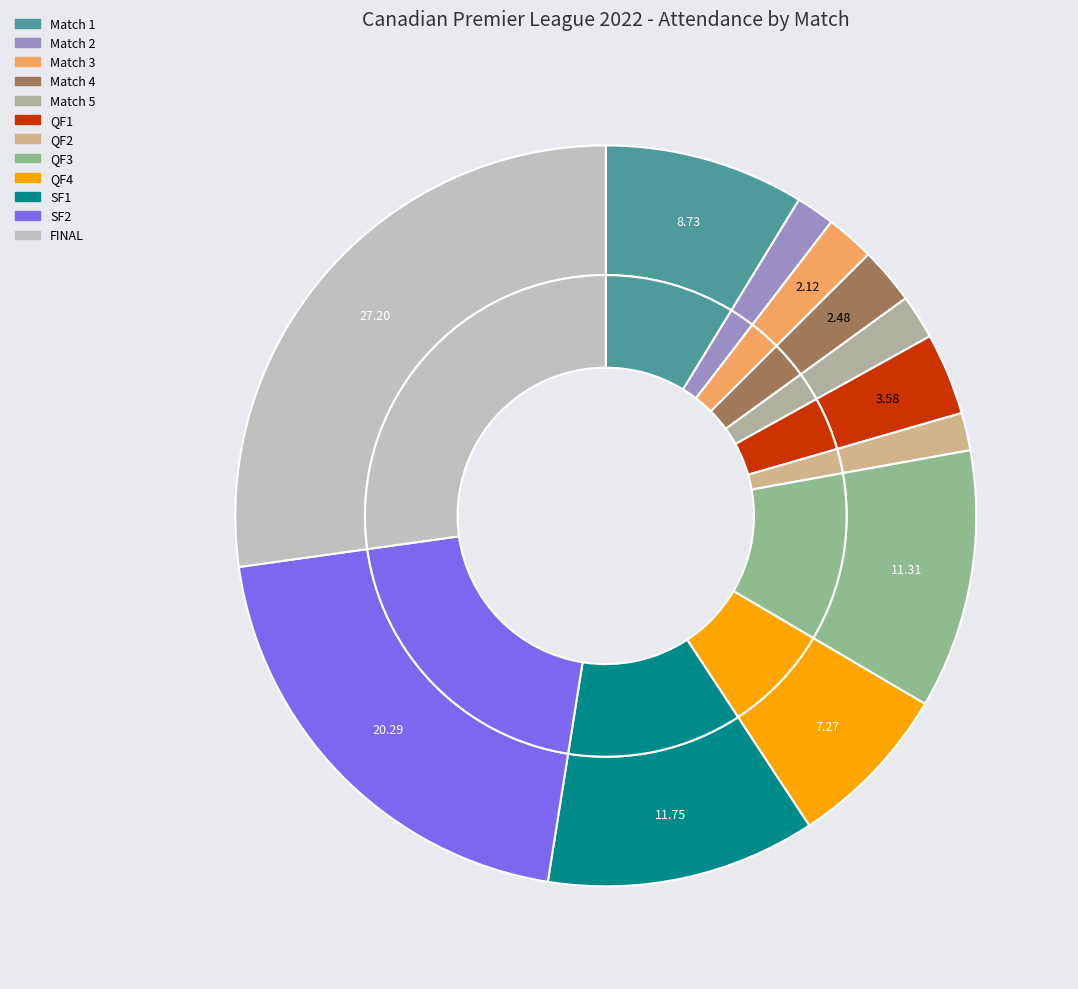

How many segments does this pie chart have?

12